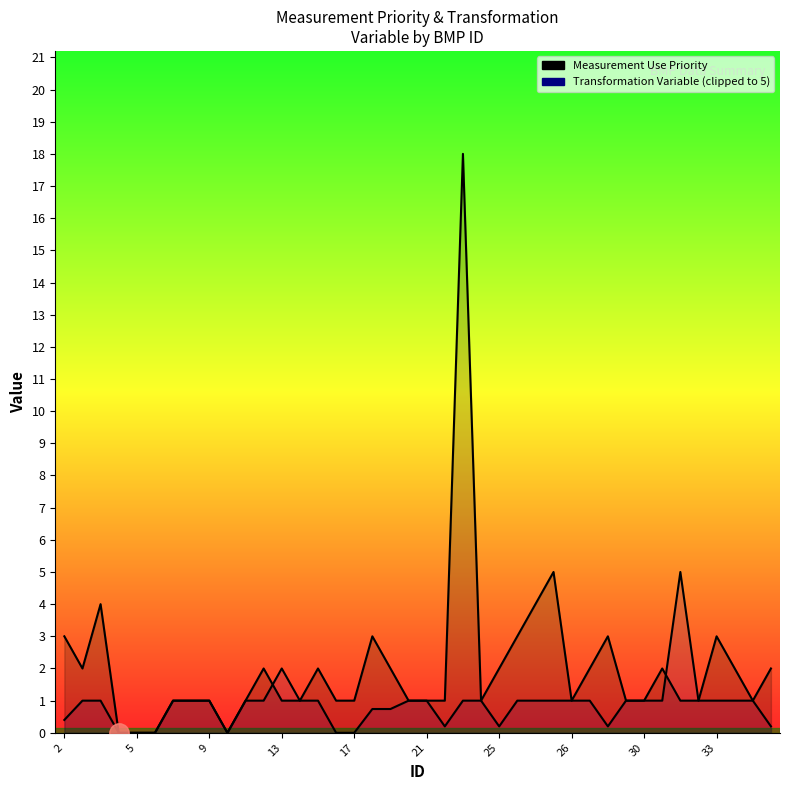

How many distinct data groups are displayed?

2